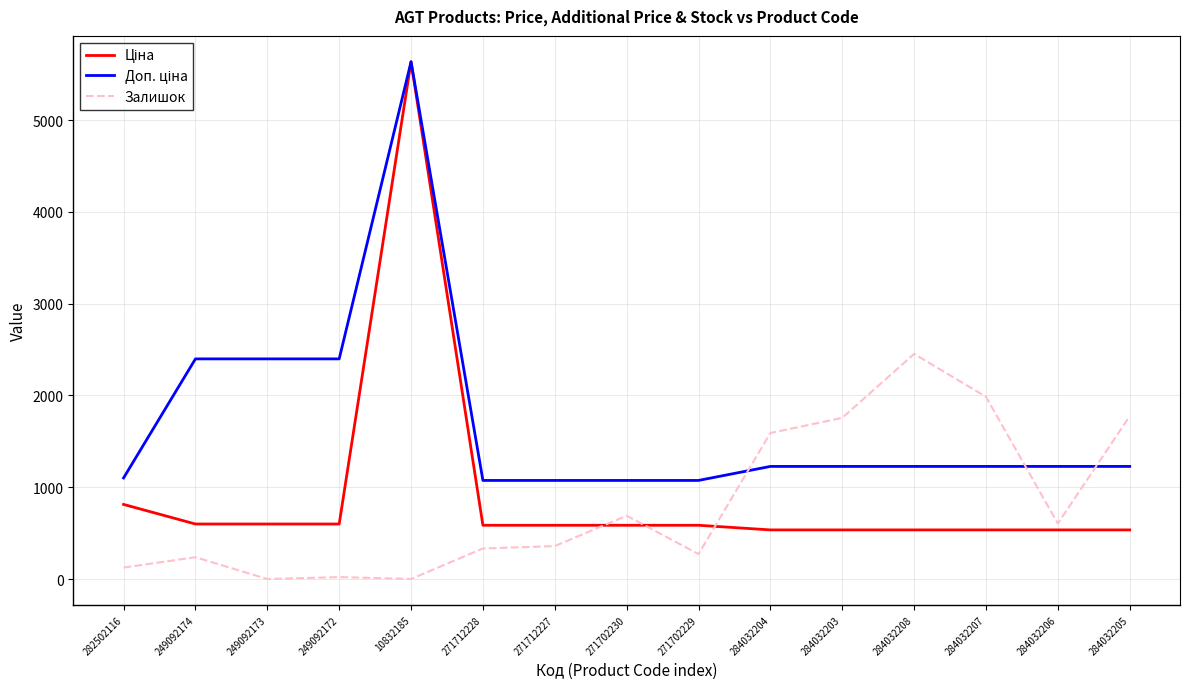

Between 284032204 and 284032206, which series saw the biggest shift?

Залишок